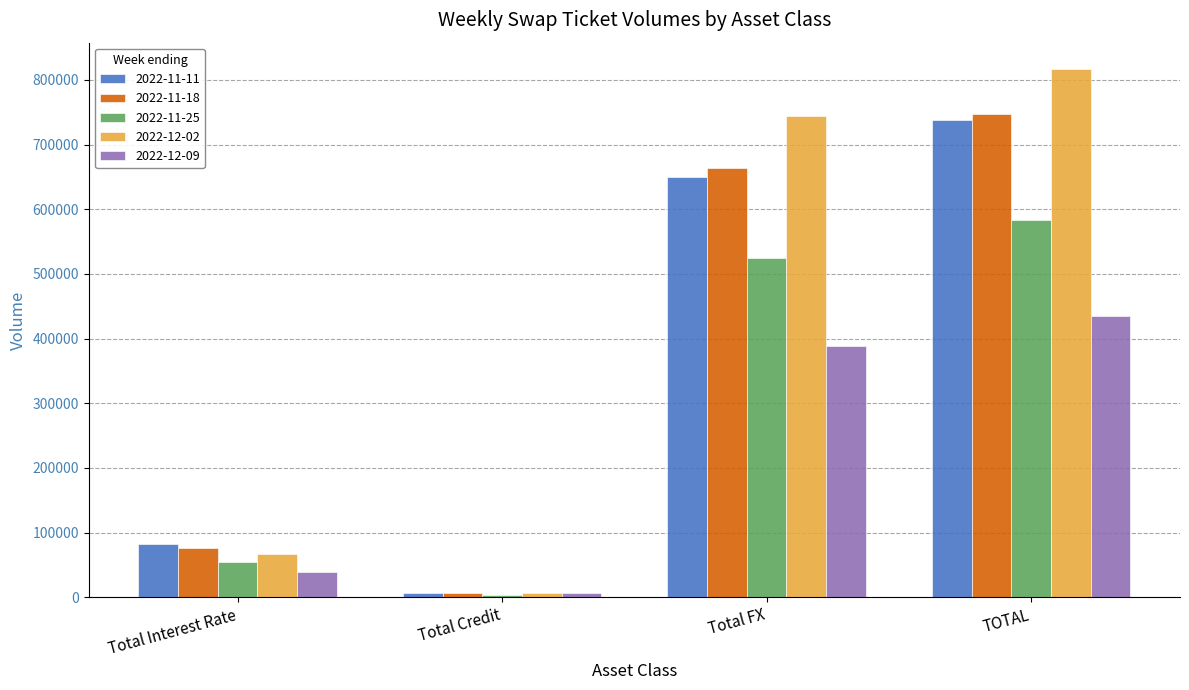

Is the value of 2022-11-11 at Total Interest Rate greater than the value of 2022-12-09 at Total Interest Rate?

Yes